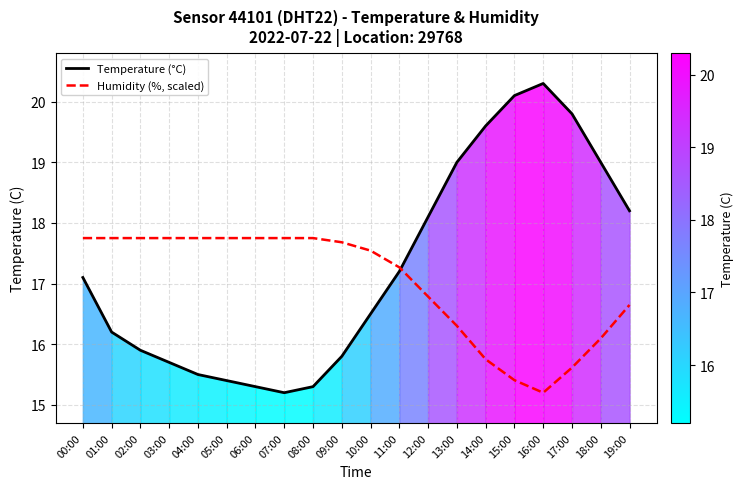

What is the total value across all series at 15:00?

35.5